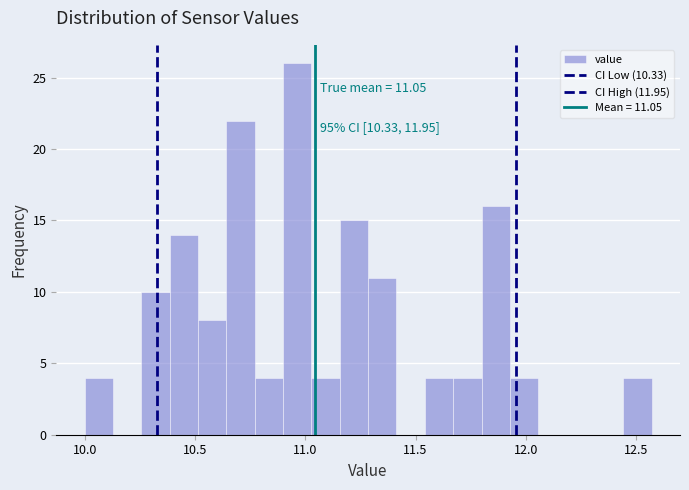

Read against the x-axis, roughly where is the centre of the tallest bar?

10.95